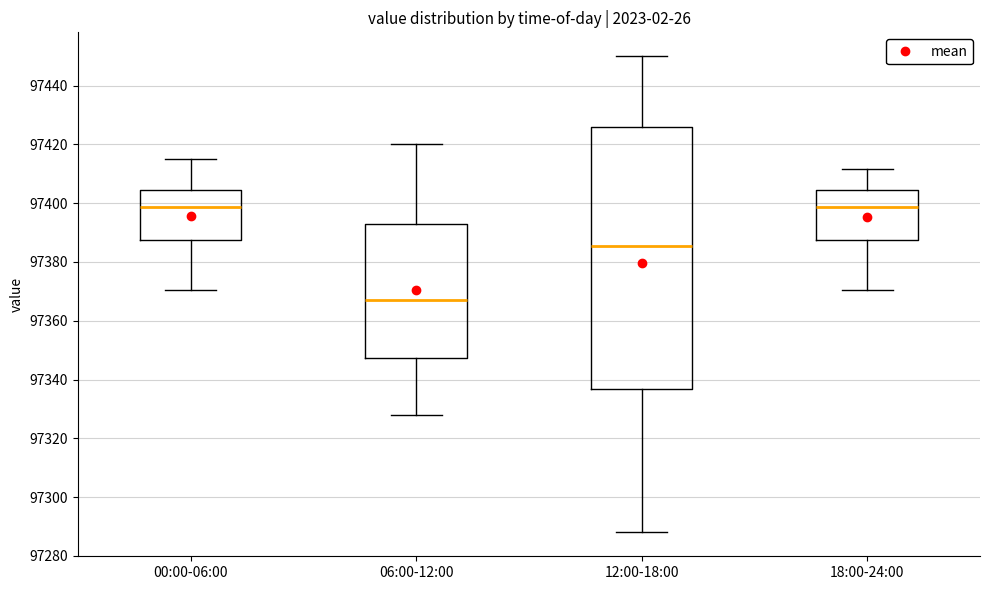

Which box's median line is the lowest?

06:00-12:00